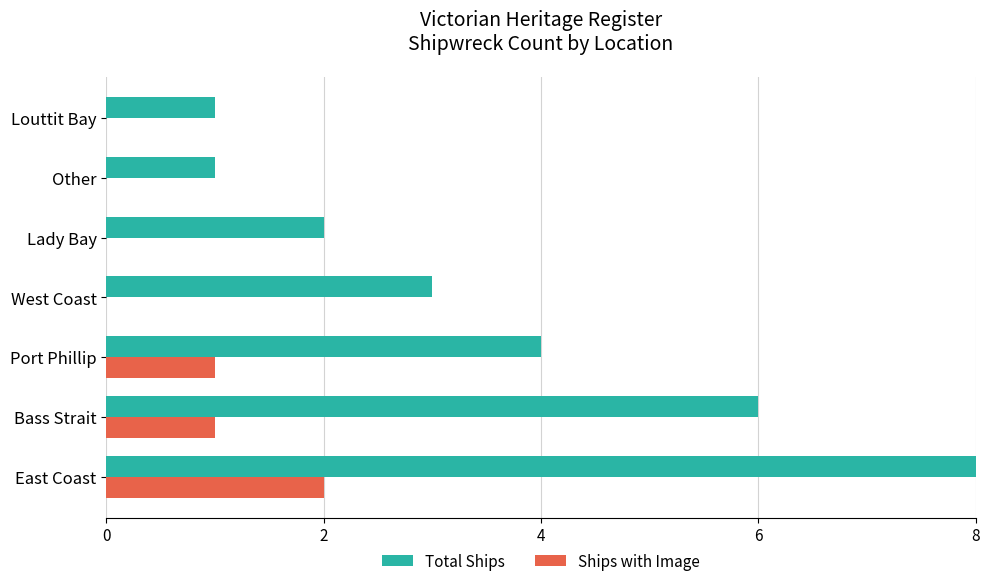

Count the number of data series in this chart.

2